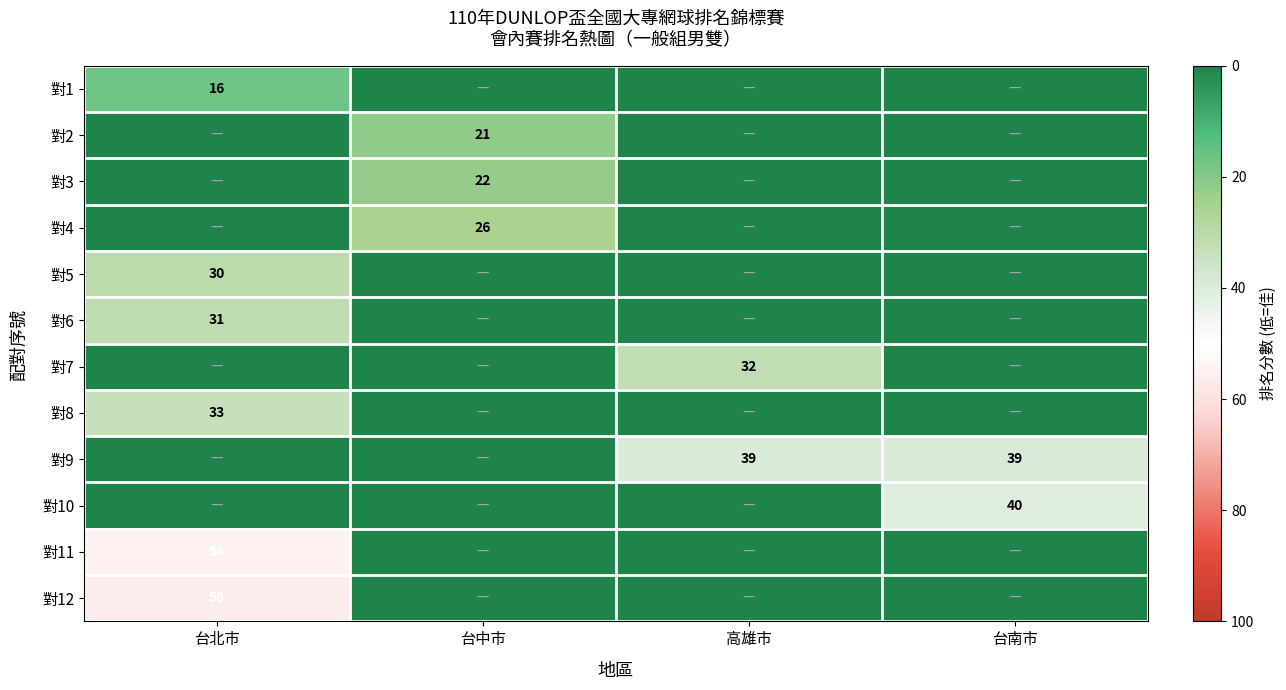

True or false: 對4 has a value of 26 at 台中市.

True